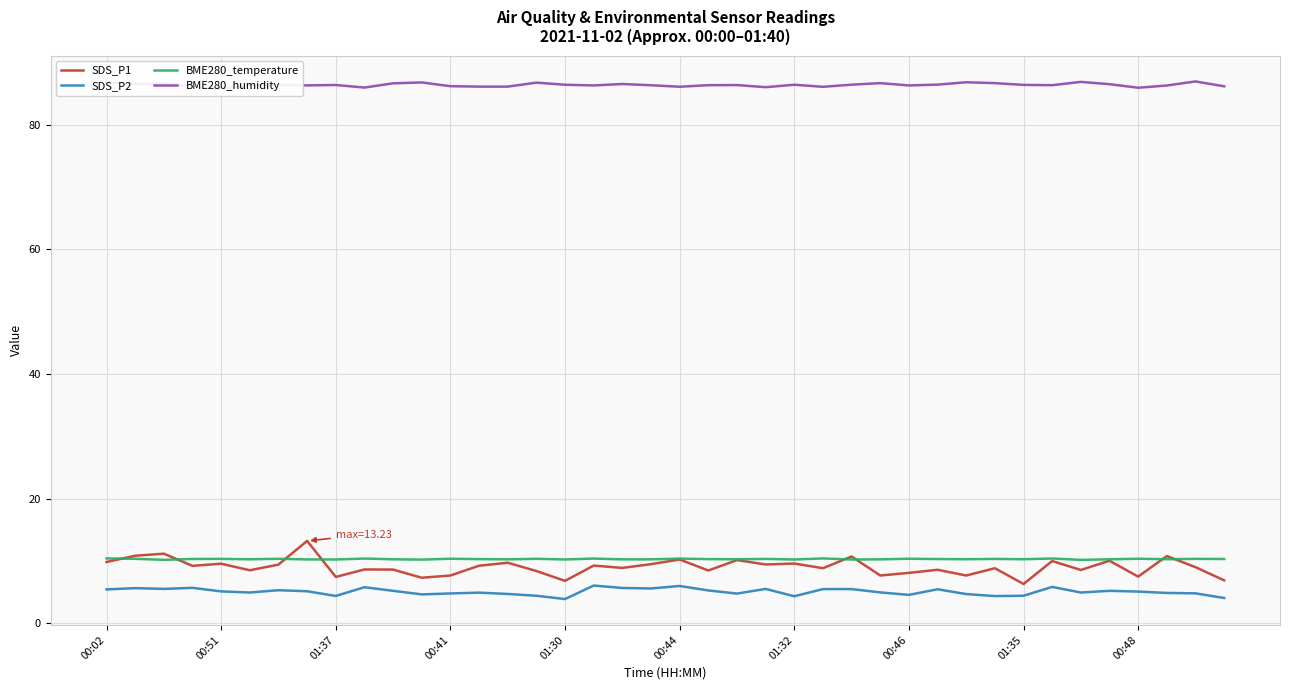

True or false: SDS_P1 and SDS_P2 intersect in this chart.

False